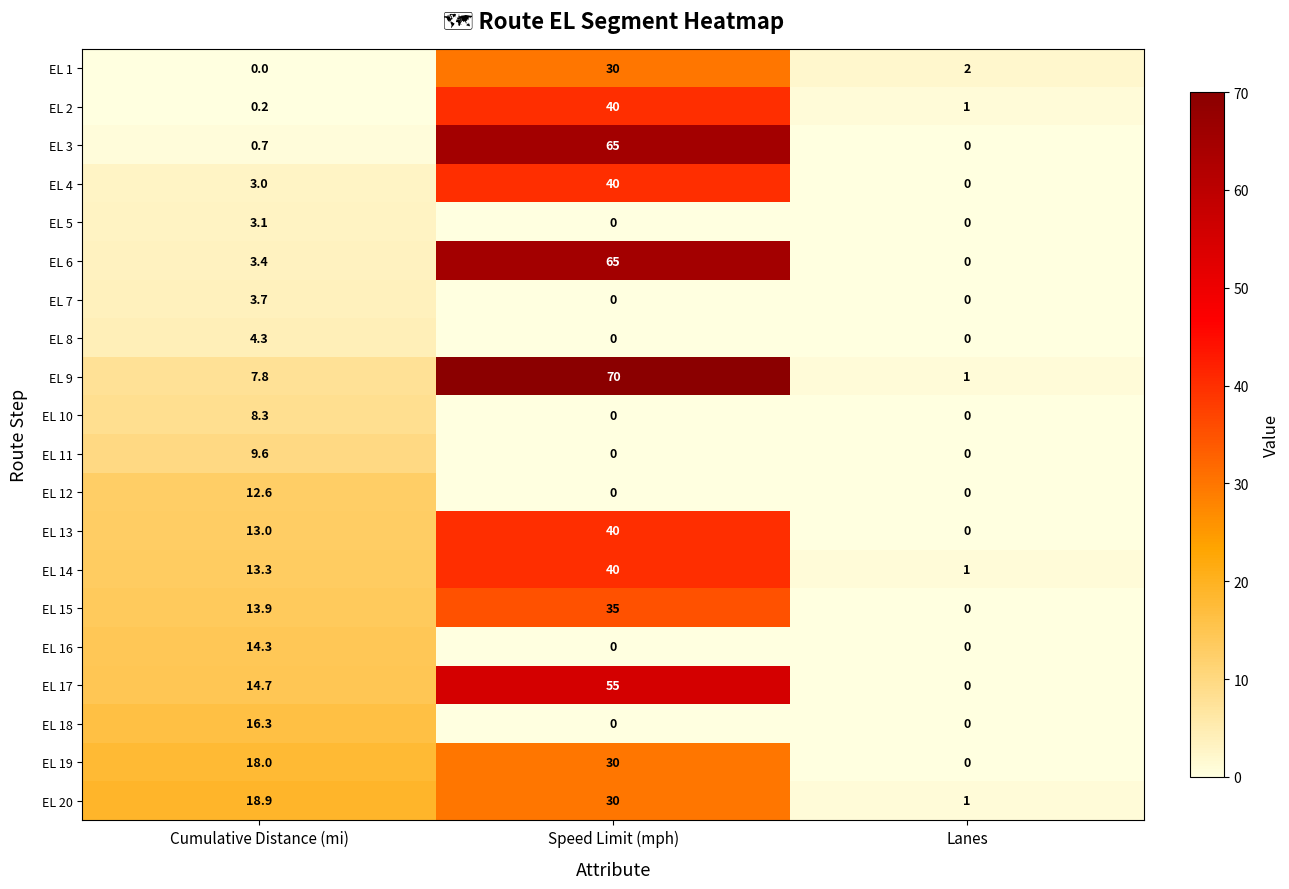

The EL 4 series shows 0.0 at Lanes. True or false?

True